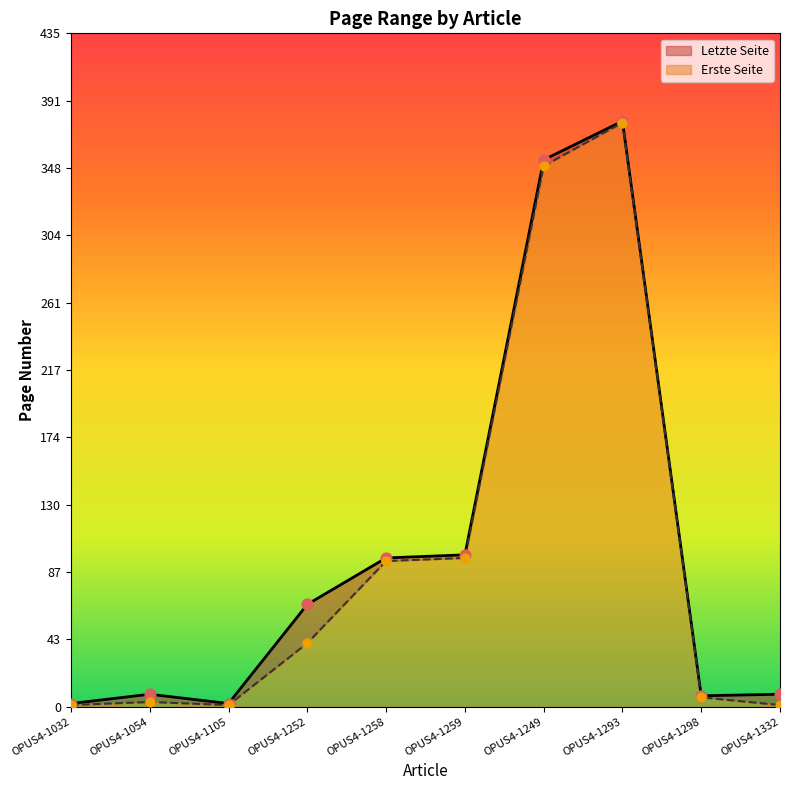

What is the total value across all series at OPUS4-1332?

9